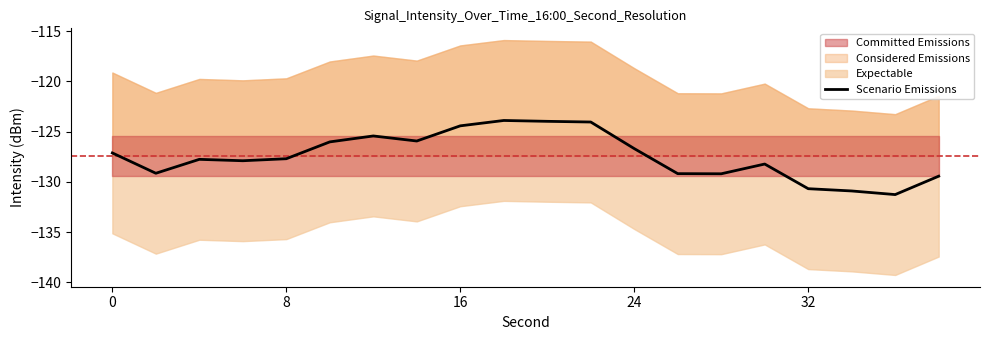

Reading right to left, what are all the values shown in this chart?

-129.4	-131.3	-130.9	-130.7	-128.2	-129.2	-129.2	-126.7	-124.1	-124.0	-123.9	-124.4	-125.9	-125.4	-126.0	-127.7	-127.9	-127.8	-129.2	-127.1